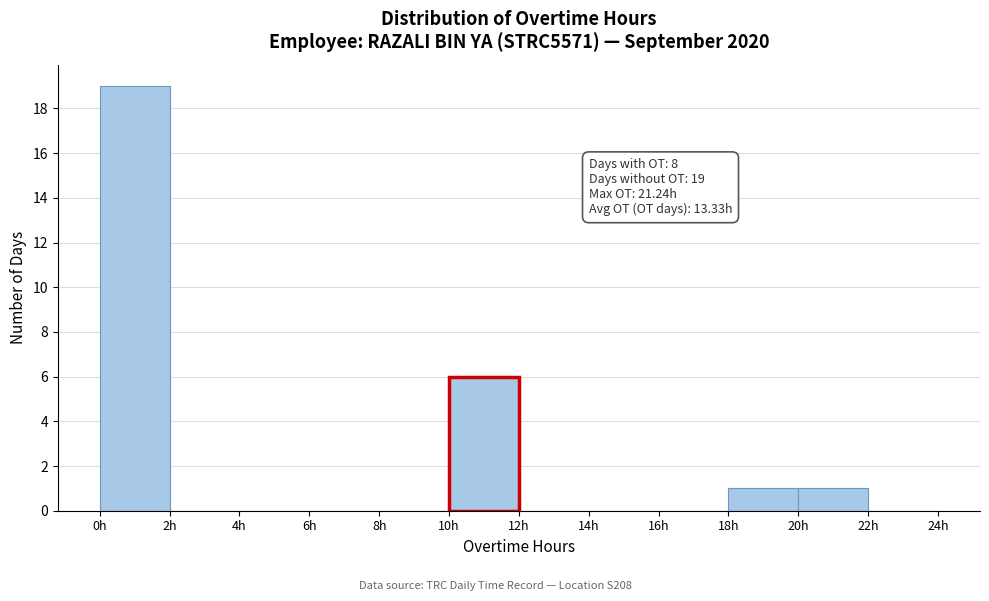

Which range on the x-axis has the tallest bar?

0 to 2